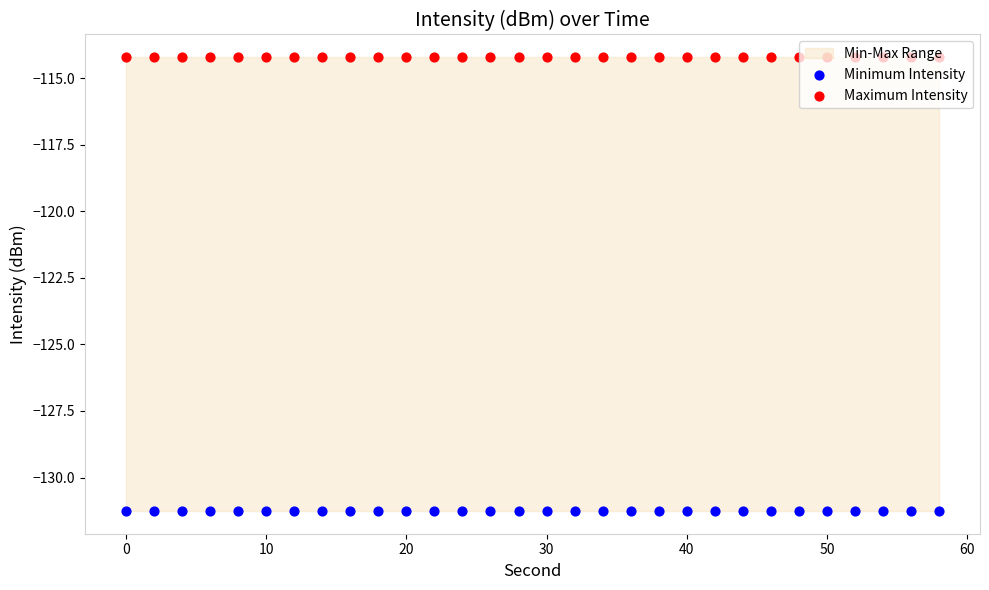

What is the total value across all series at 10?

-245.5